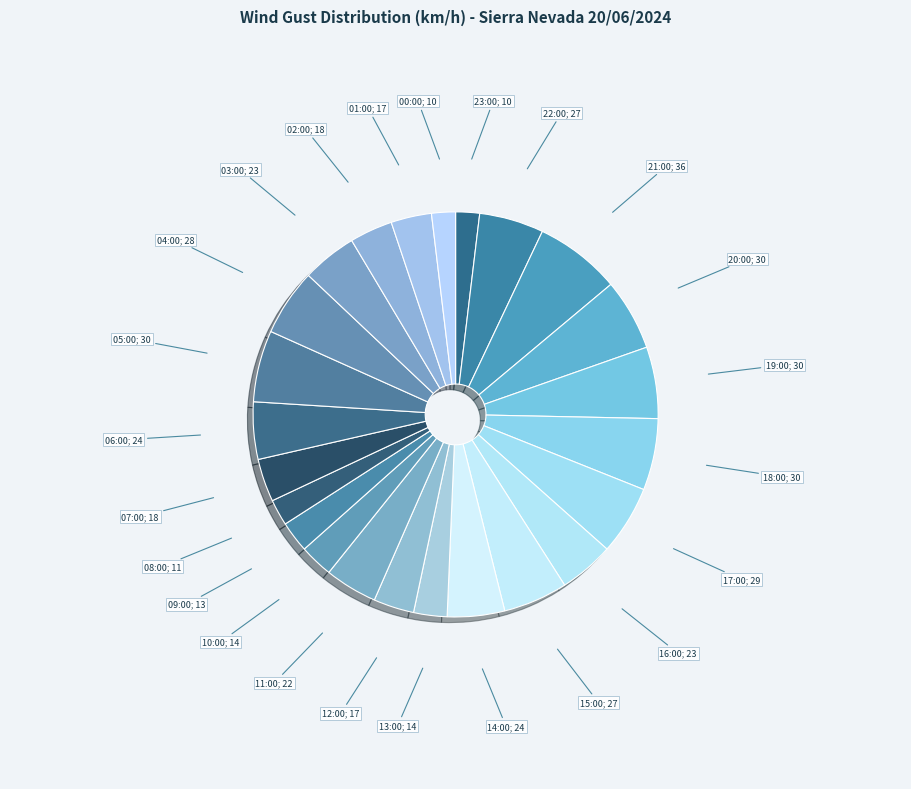

Is the sum of 08:00; 11 and 09:00; 13 greater than half?

No